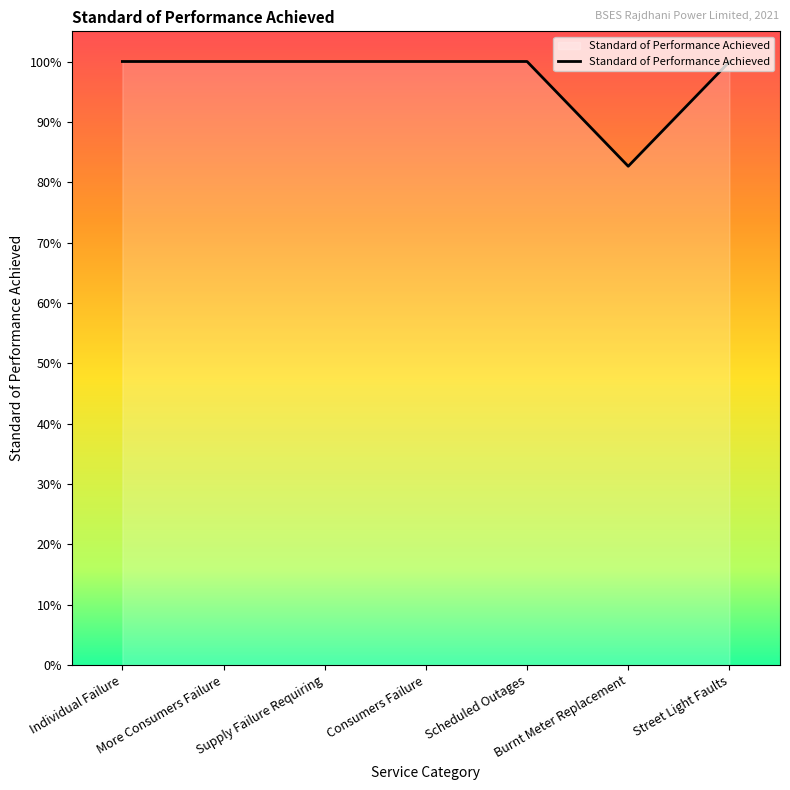

Is this an area chart (filled region under the line)?

Yes